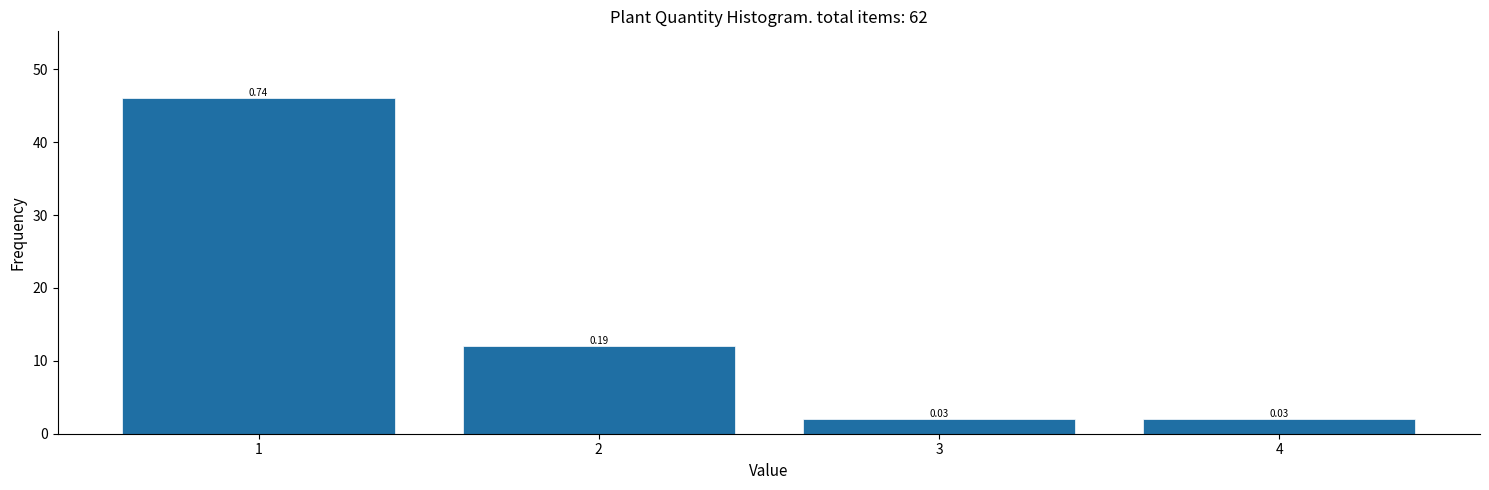

How many bars are there in total?

4